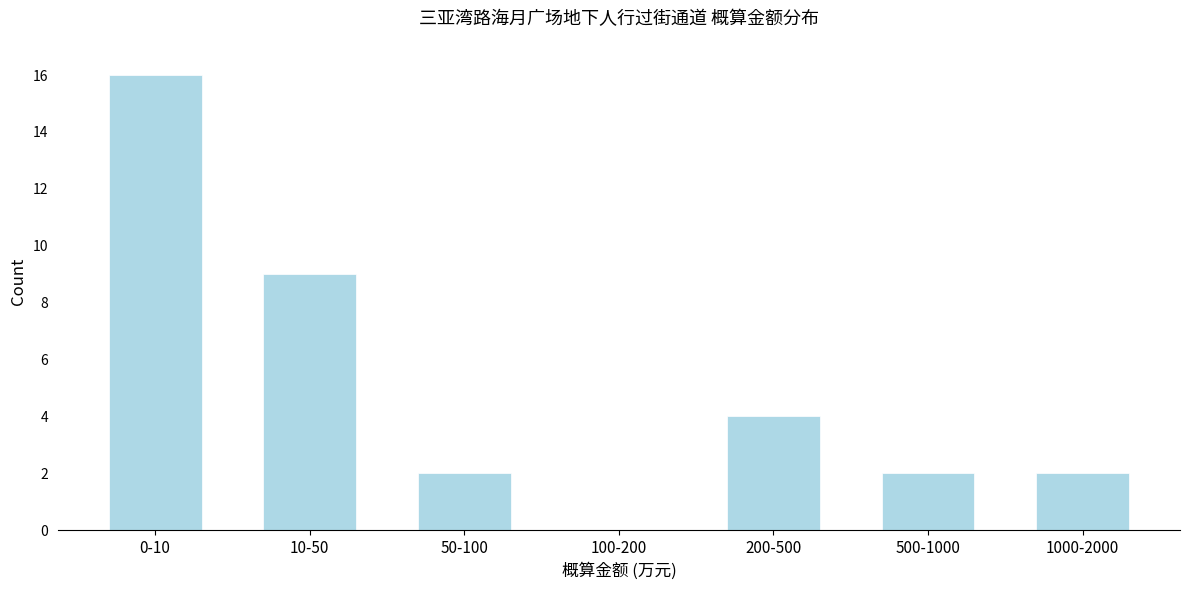

Reading left to right, transcribe all the data shown in this chart.

0-10=16	10-50=9	50-100=2	100-200=0	200-500=4	500-1000=2	1000-2000=2